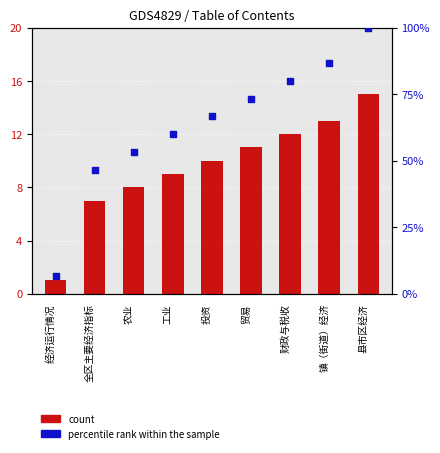

At which category is the sum across all series the highest?

县市区经济